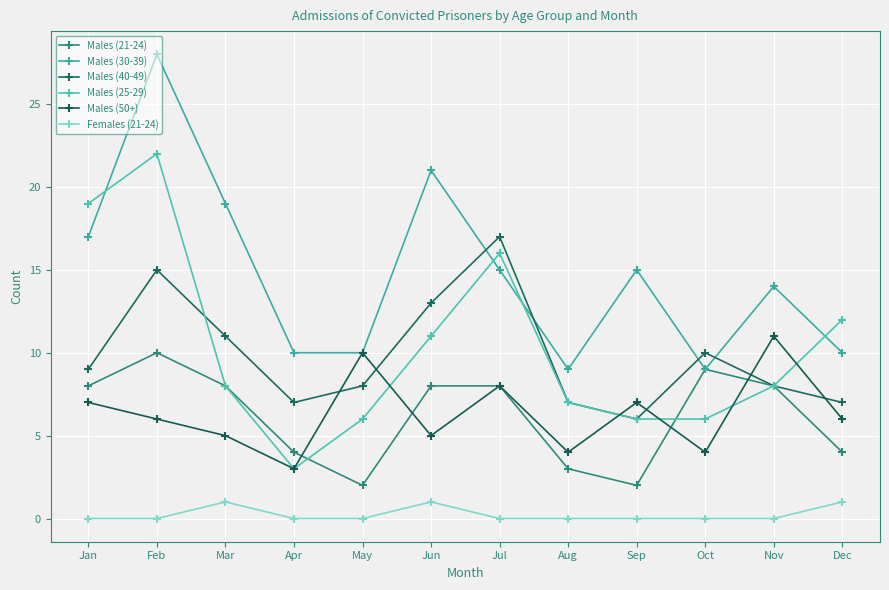

Which series has the widest spread of values?

Males (30-39)